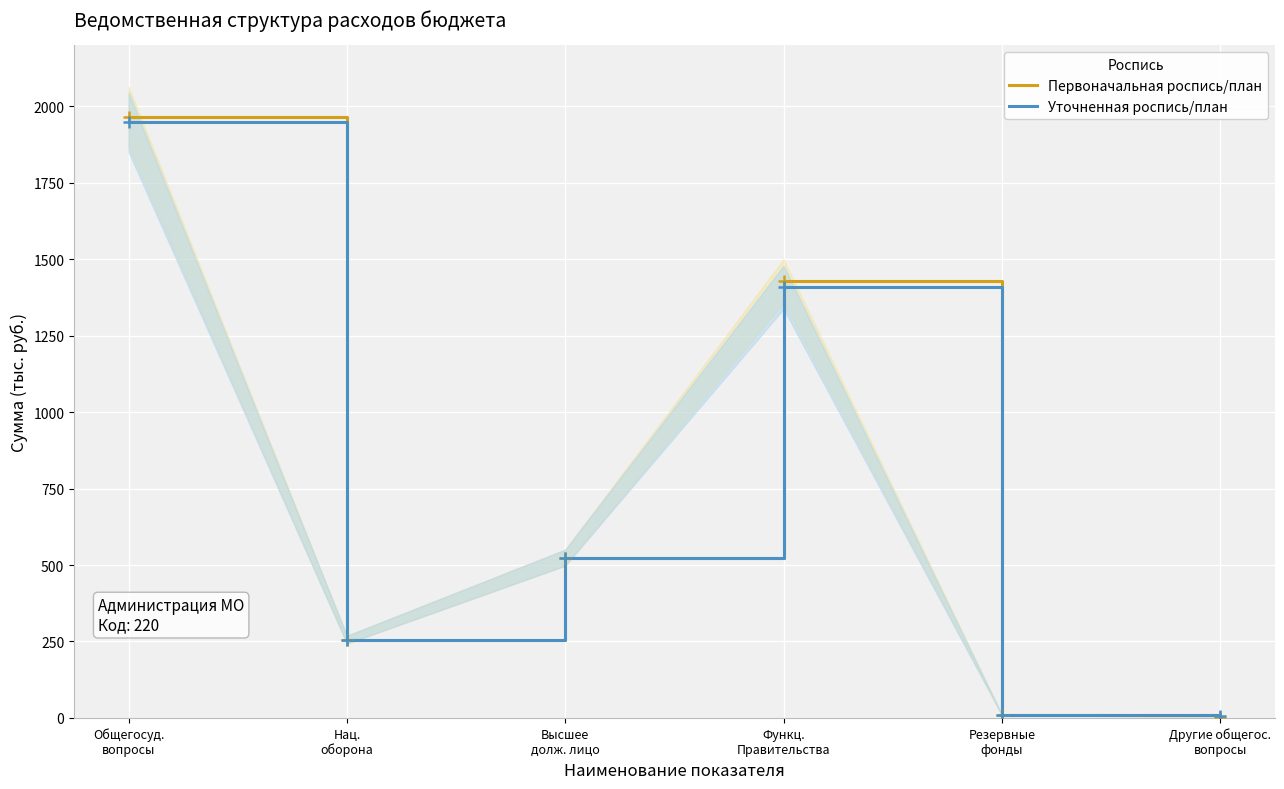

True or false: Уточненная роспись/план has more than 1 interior local peaks.

False